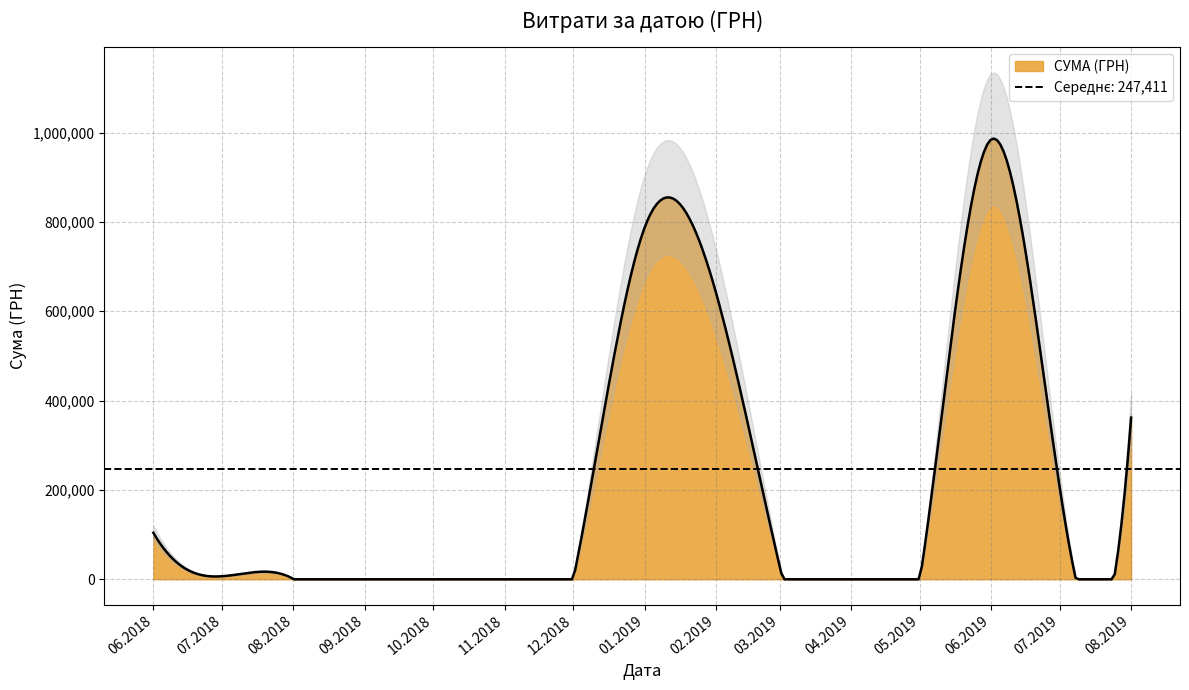

Reading right to left, extract all data points from this chart.

39=7199.4	38=6400.0	37=45790.0	36=42550.0	35=255.0	34=1800.0	33=1320.0	32=1284.0	31=4199.0	30=737.0	29=838.3	28=6863.2	27=4095.0	26=773091.7	25=2921.1	24=1168.8	23=1168.8	22=1168.8	21=1168.8	20=1168.8	19=1168.8	18=1168.8	17=1168.8	16=614.6	15=1721.0	14=266.8	13=1620.0	12=6402.1	11=6206.0	10=169.3	9=210849.7	8=263898.0	7=210849.7	6=263898.0	5=30918.0	4=2700.0	3=1560.0	2=199069.2	1=2712.8	0=361959.0